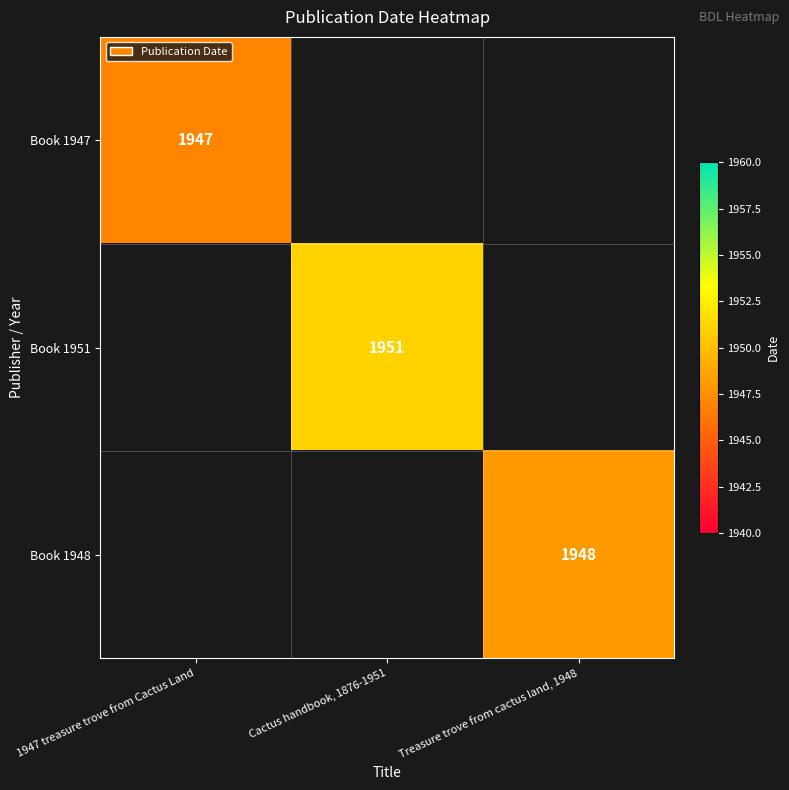

Is it true that Book 1947 equals 1947 at 1947 treasure trove from Cactus Land?

True